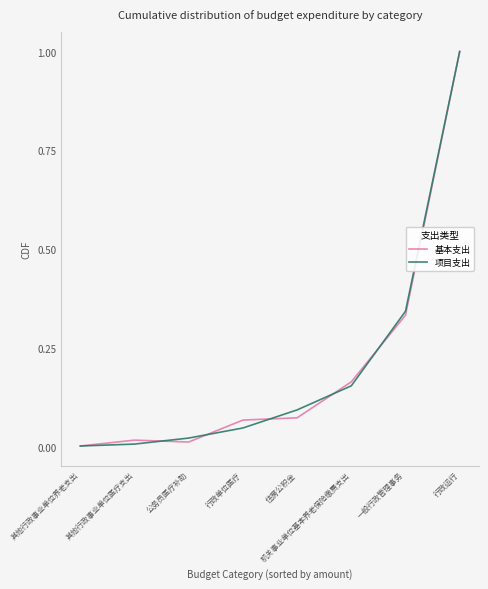

What is the greatest value displayed?

1.0